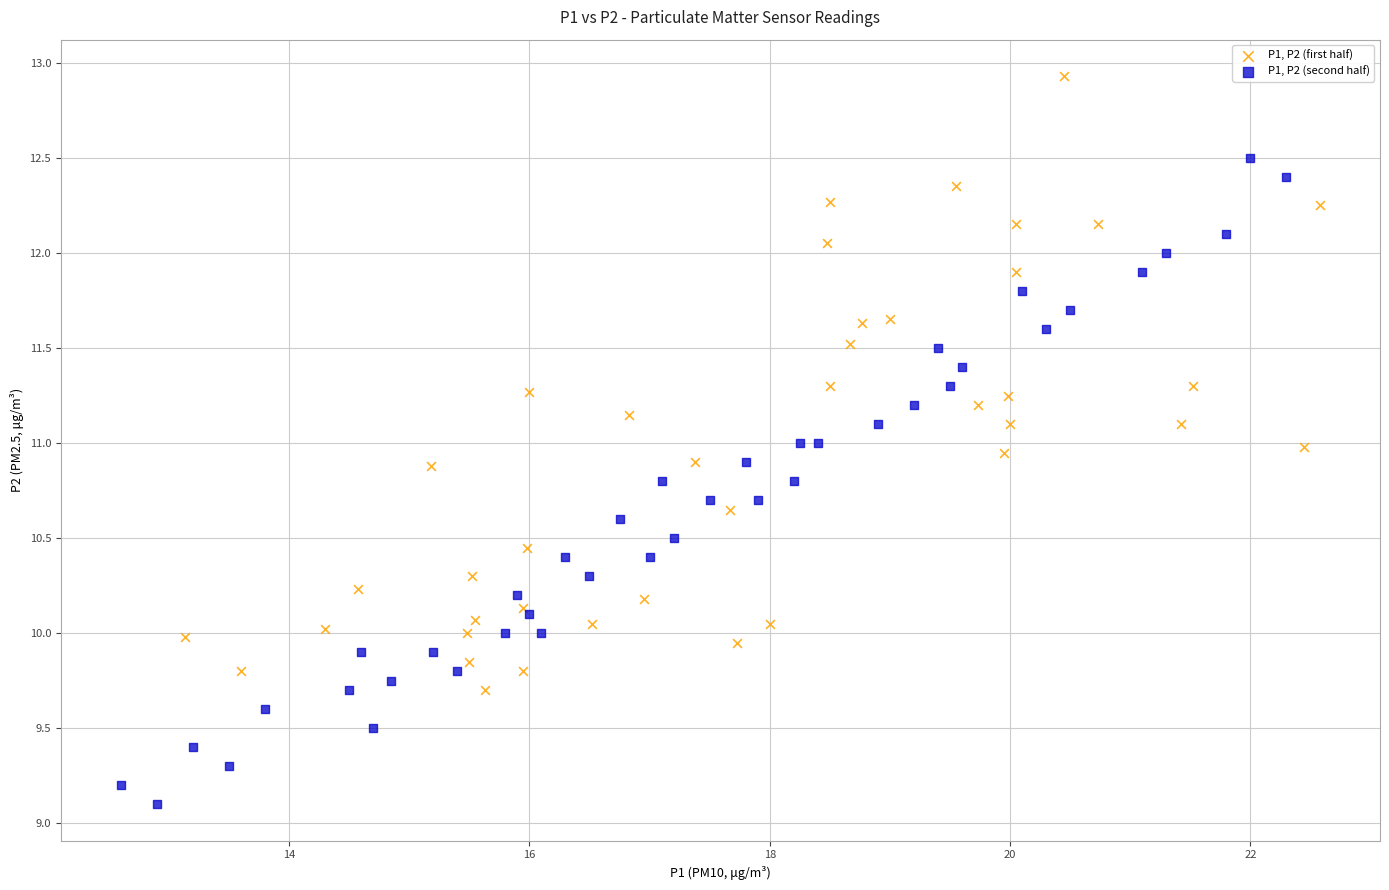

Which series reaches the maximum Y coordinate?

P1, P2 (first half)